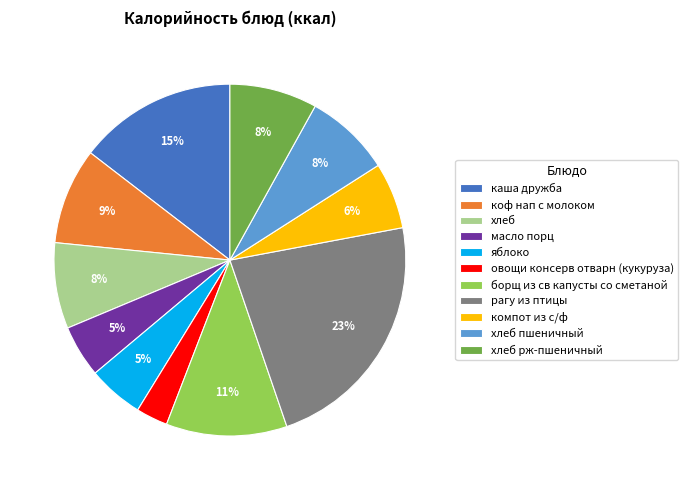

How many slices are in this pie chart?

11